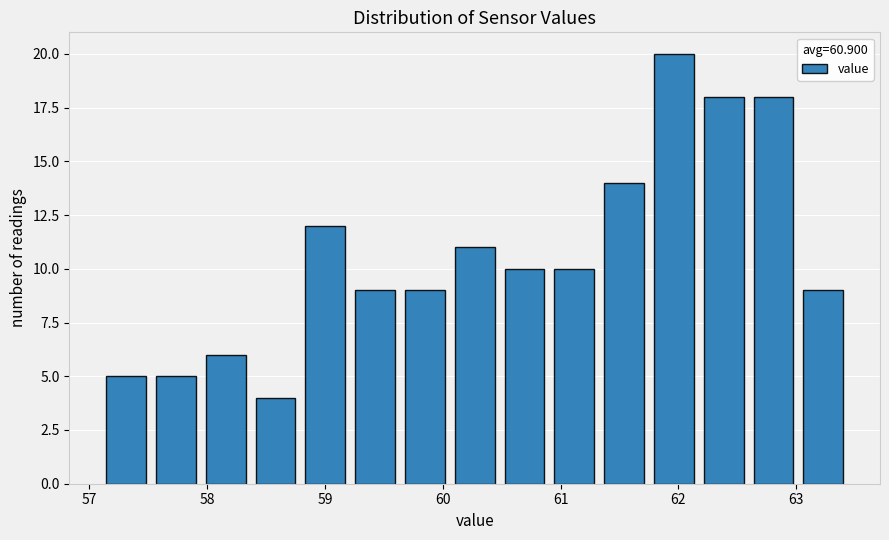

Reading left to right, transcribe this chart: for each bar, give the range it covers on the x-axis and its height. Neither the bar edges nor the heights are printed on the chart, so give them approximately, as read against the axes.

57.1 to 57.5: 5
57.5 to 57.9: 5
57.9 to 58.4: 6
58.4 to 58.8: 4
58.8 to 59.2: 12
59.2 to 59.6: 9
59.6 to 60.1: 9
60.1 to 60.5: 11
60.5 to 60.9: 10
60.9 to 61.3: 10
61.3 to 61.7: 14
61.7 to 62.2: 20
62.2 to 62.6: 18
62.6 to 63.0: 18
63.0 to 63.4: 9